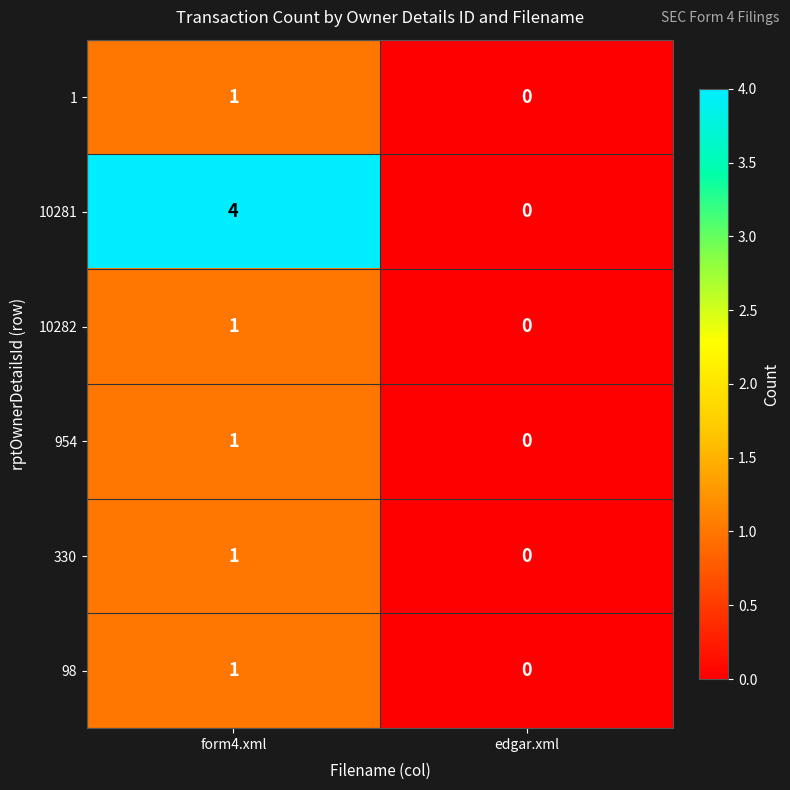

What is the spread (max minus min) of values at form4.xml?

3